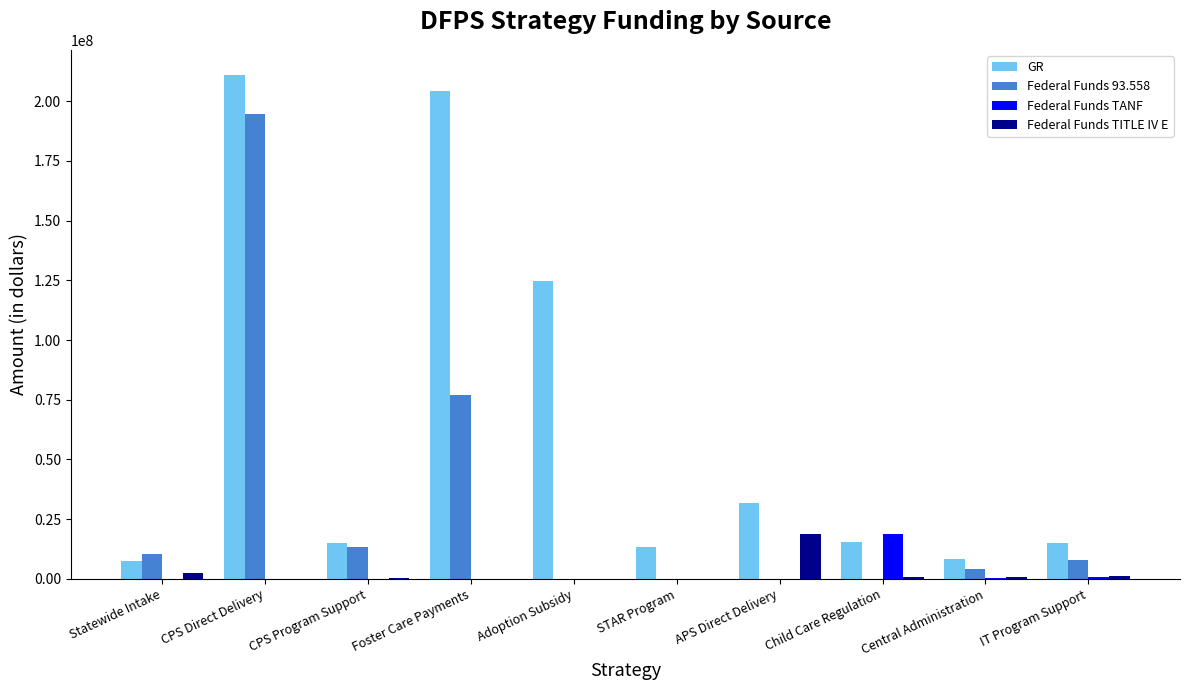

At which category is the sum across all series the highest?

CPS Direct Delivery